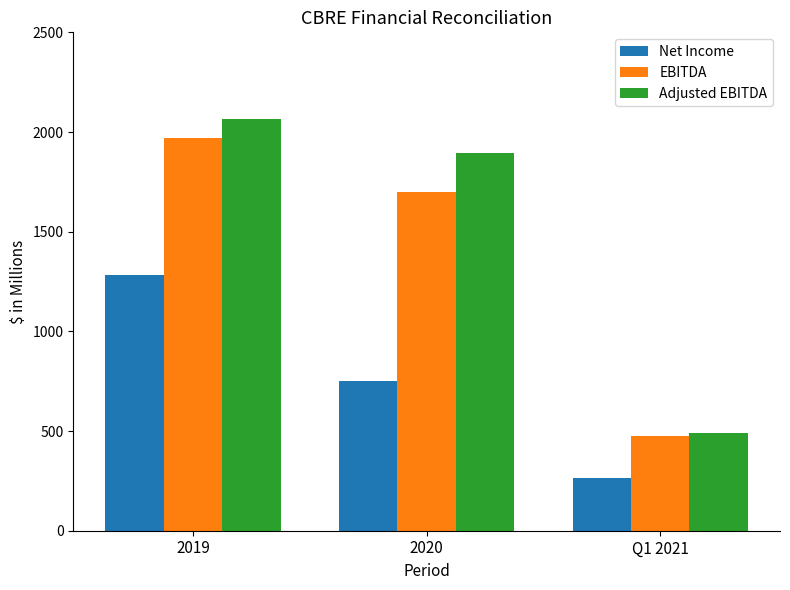

How many bars are there in total?

9